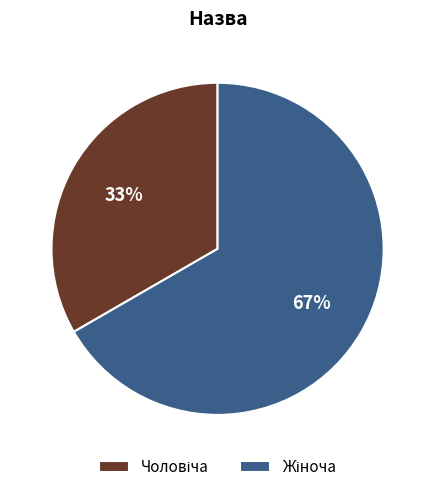

Does any single category account for the majority?

Yes